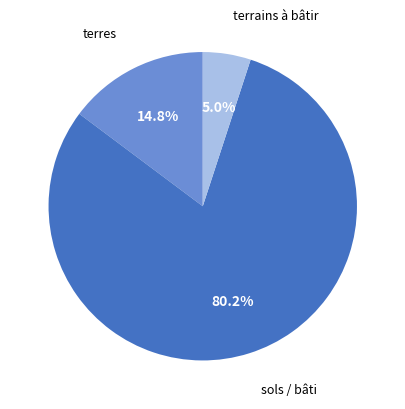

How many segments does this pie chart have?

3